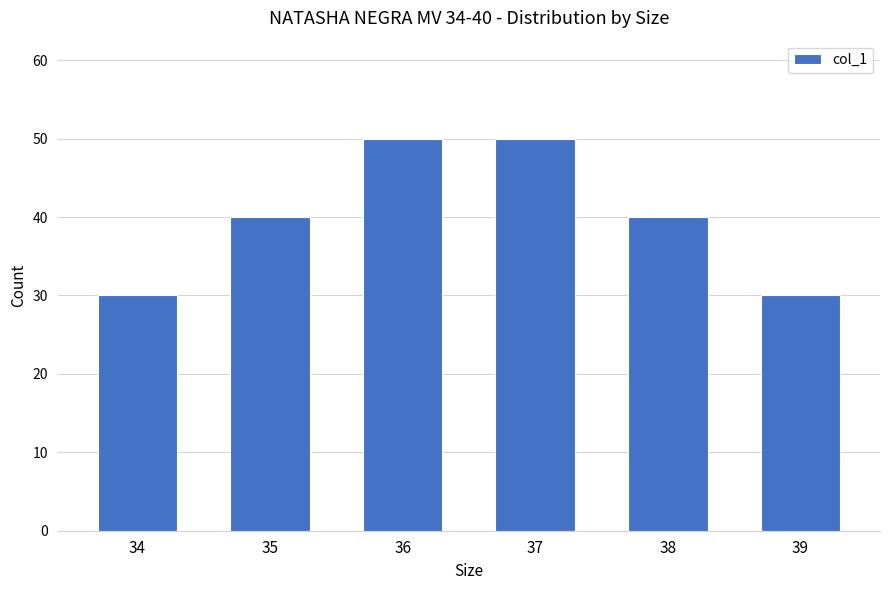

What is the difference between the maximum and minimum values?

20